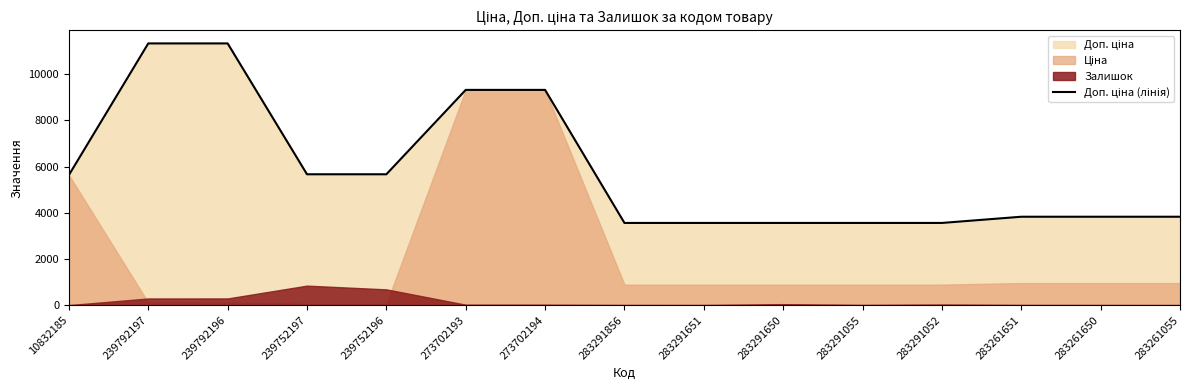

Reading left to right, extract all data points from this chart.

10832185=5636.0	239792197=11334.0	239792196=11334.0	239752197=5667.0	239752196=5667.0	273702193=9321.4	273702194=9321.4	283291856=3559.7	283291651=3559.7	283291650=3559.7	283291055=3559.7	283291052=3559.7	283261651=3828.4	283261650=3828.4	283261055=3828.4